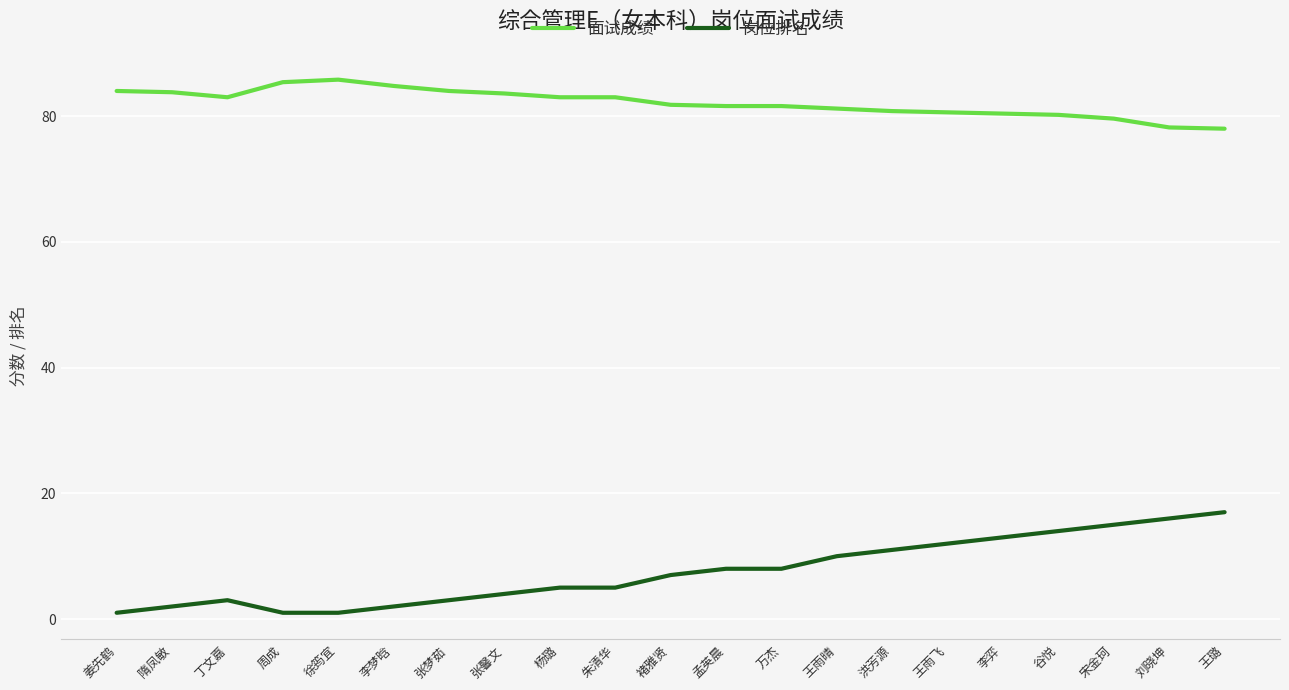

Does the chart have visible grid lines?

Yes